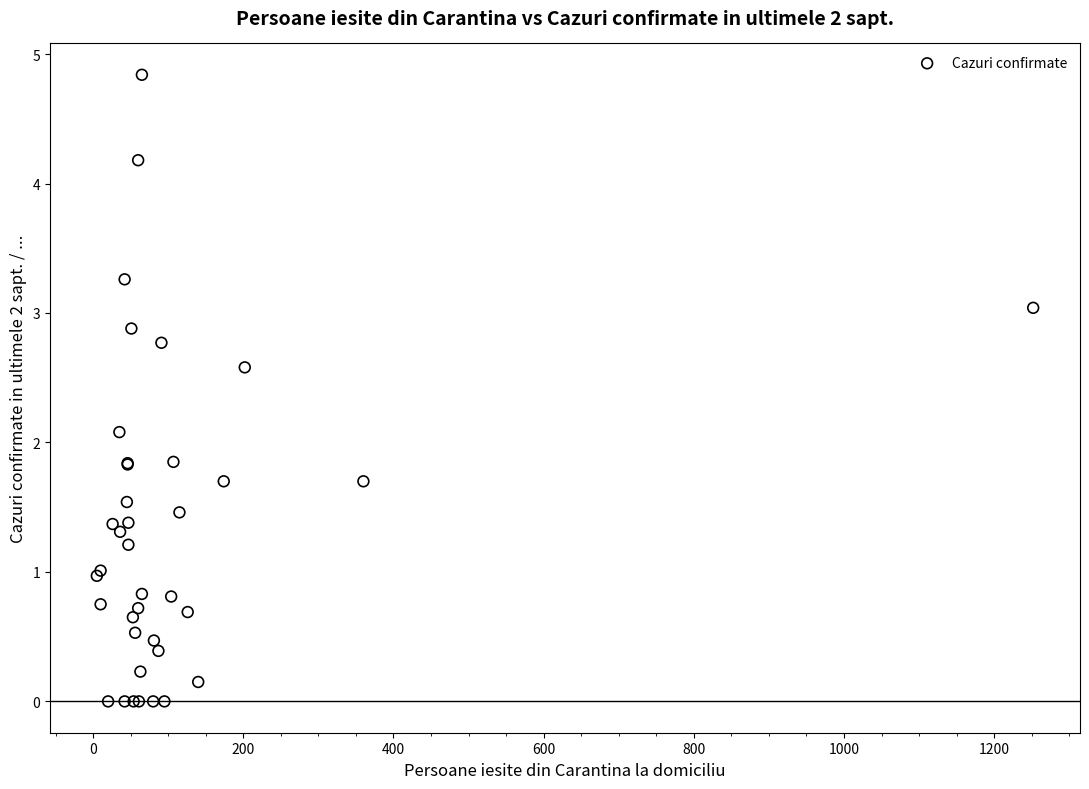

What Y value in the scatter plot is closest to 2?

2.1